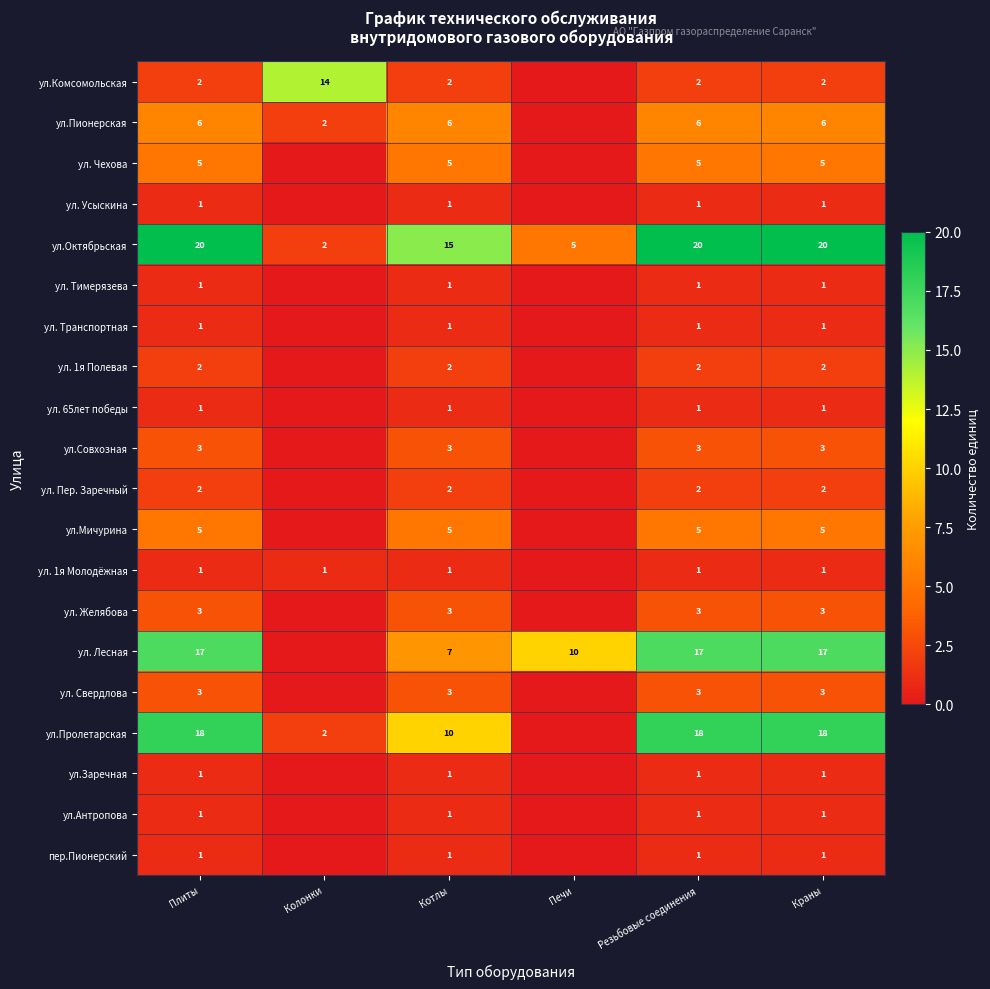

How many categories are shown in the chart?

6